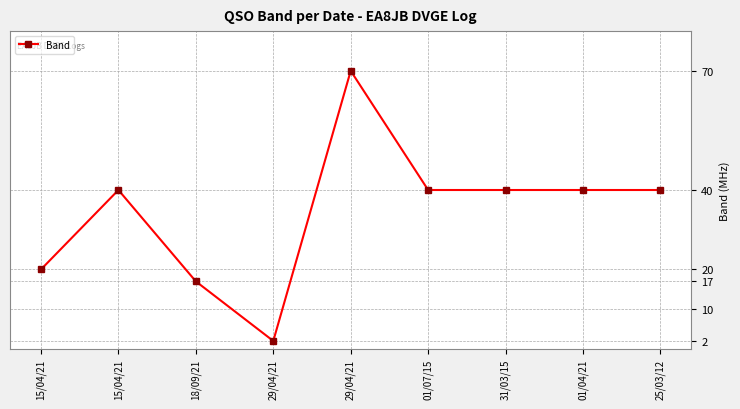

Does the chart have visible grid lines?

Yes